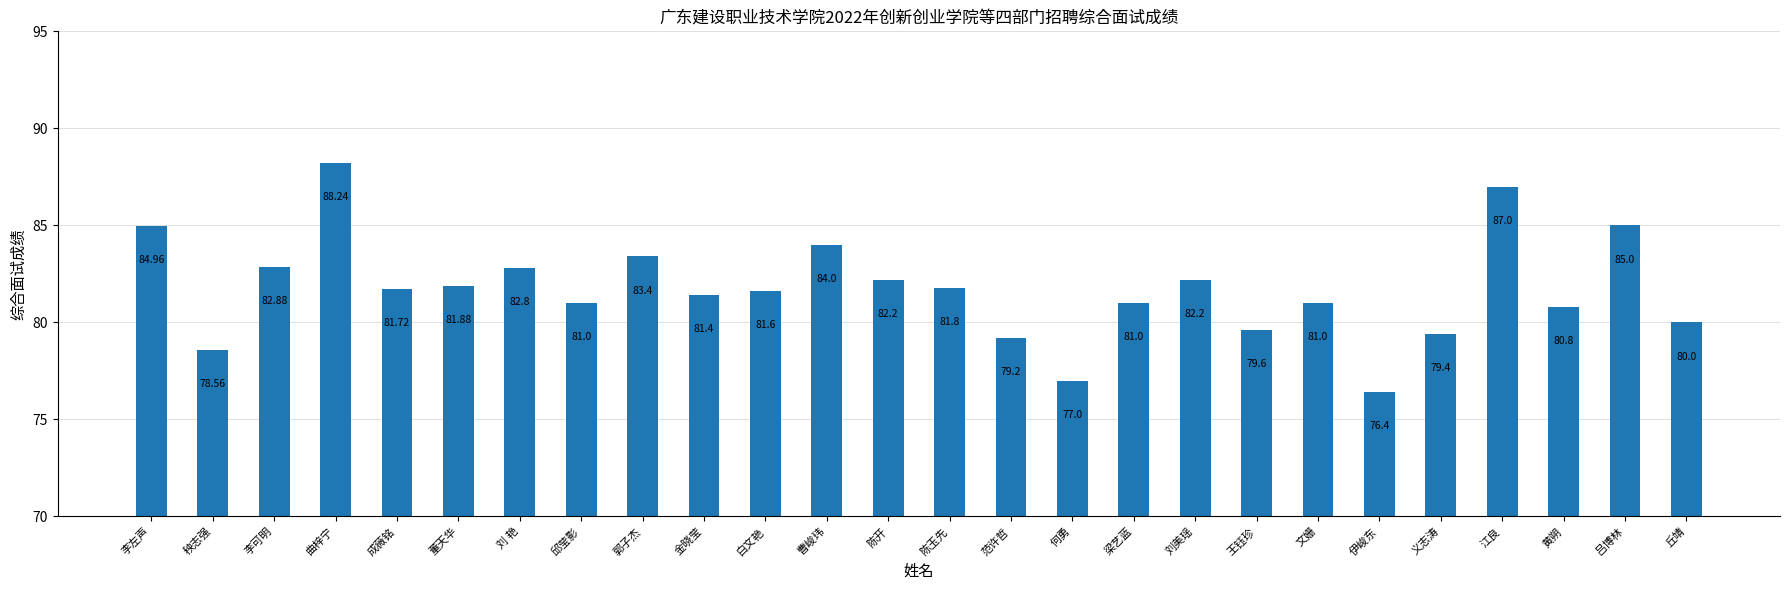

What is the value of the 13th bar from the left?

82.2